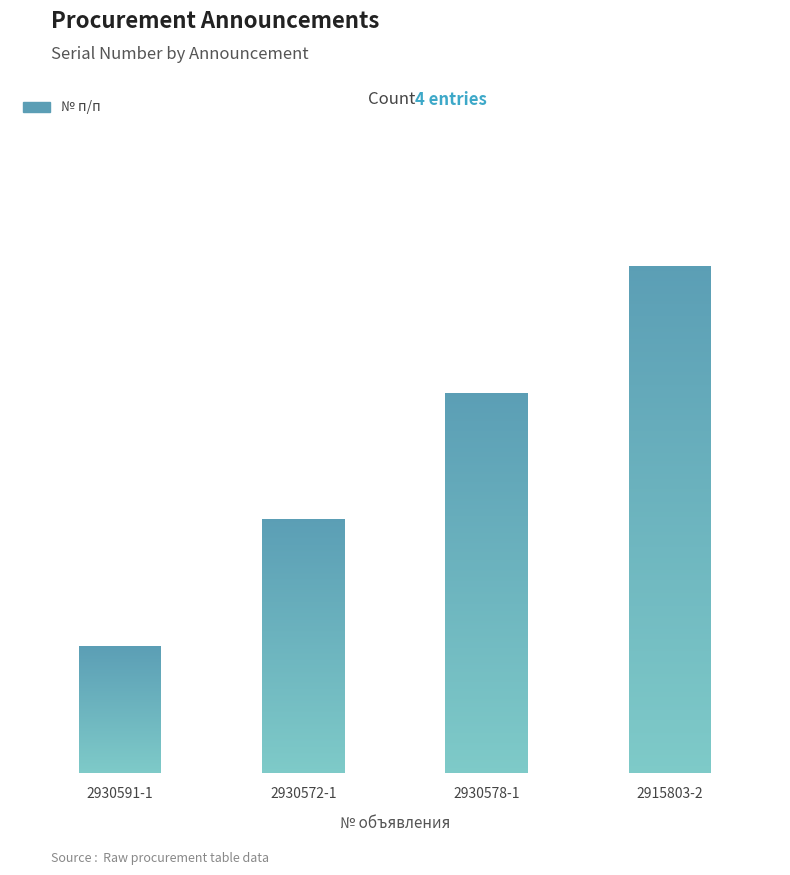

List the labels in order of value, largest first.

2915803-2, 2930578-1, 2930572-1, 2930591-1